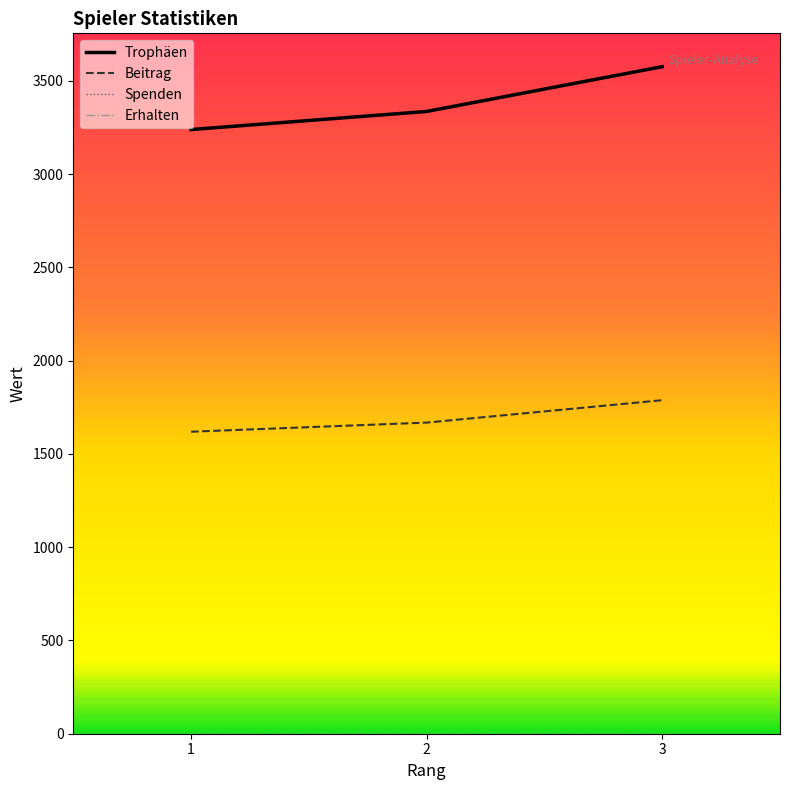

At which category does the chart reach its minimum across all series?

1